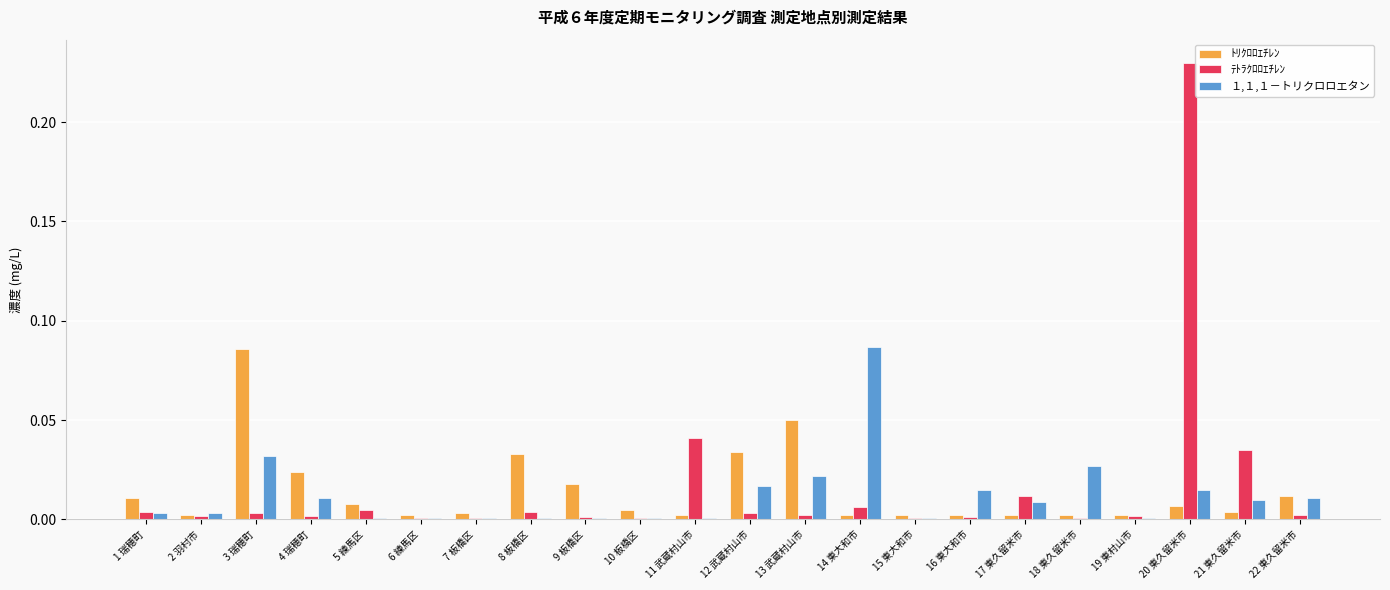

How many groups of bars are there?

22